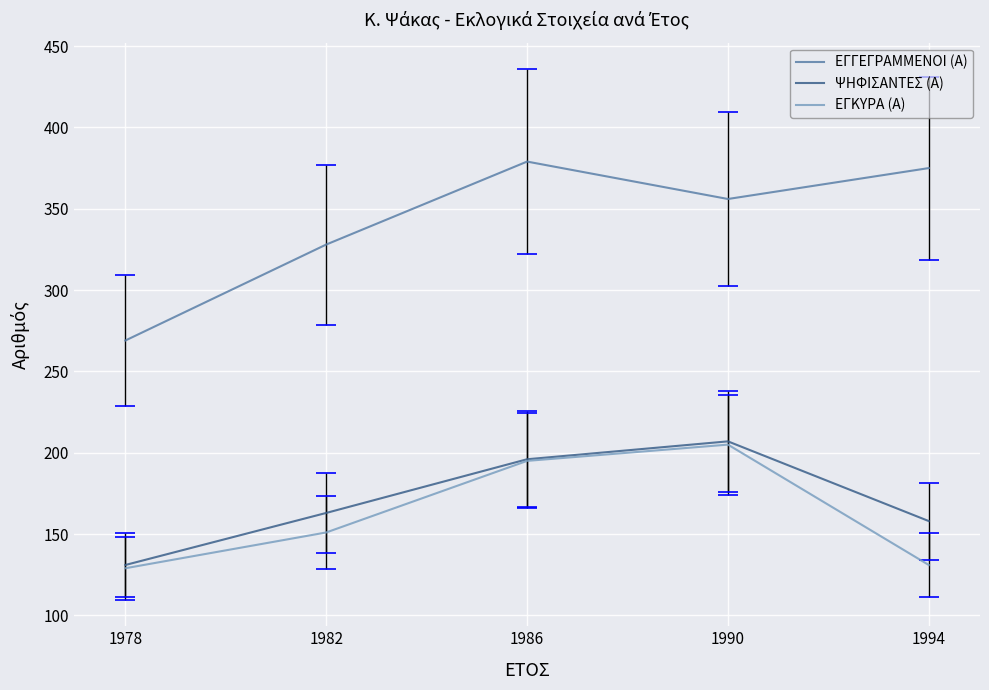

Reading right to left, transcribe all the data shown in this chart.

ΕΓΓΕΓΡΑΜΜΕΝΟΙ (Α): 375	356	379	328	269
ΨΗΦΙΣΑΝΤΕΣ (Α): 158	207	196	163	131
ΕΓΚΥΡΑ (Α): 131	205	195	151	129